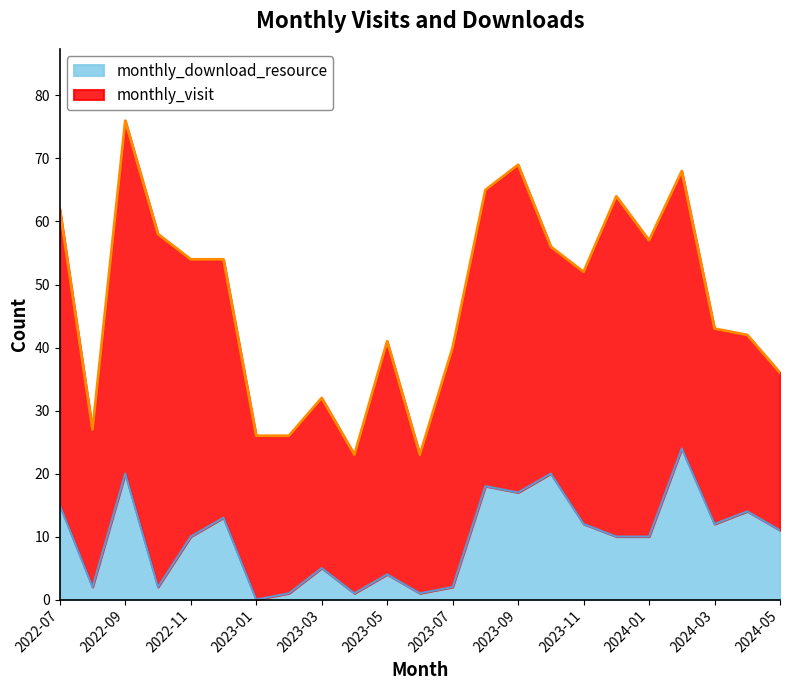

How many values are below 10?

9